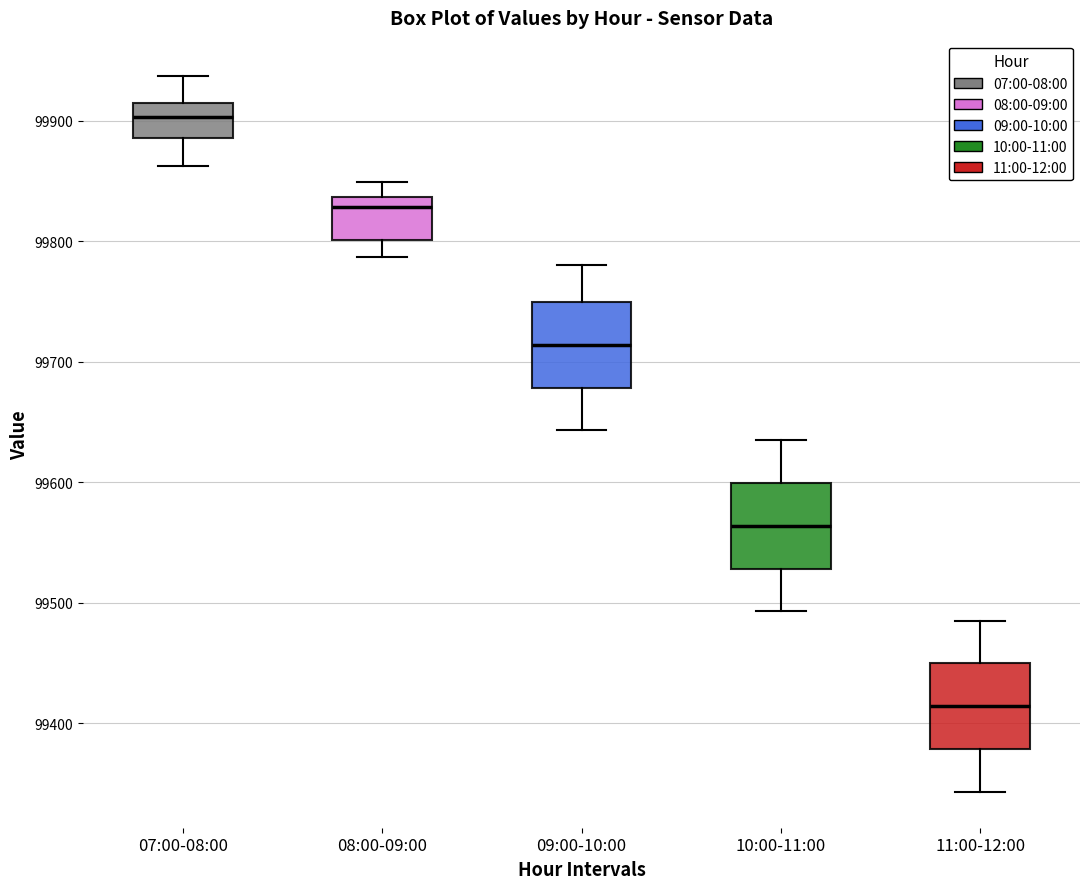

Reading left to right, transcribe this box plot: for each box, give where its median line is, the range the box spans, and where its two whiskers end, as read against the y-axis. The values are not printed on the chart, so give them approximately, as read against the axis.

07:00-08:00: median 99900, box 99890 to 99920, whiskers 99860 to 99940
08:00-09:00: median 99830, box 99800 to 99840, whiskers 99790 to 99850
09:00-10:00: median 99710, box 99680 to 99750, whiskers 99640 to 99780
10:00-11:00: median 99560, box 99530 to 99600, whiskers 99490 to 99640
11:00-12:00: median 99410, box 99380 to 99450, whiskers 99340 to 99490